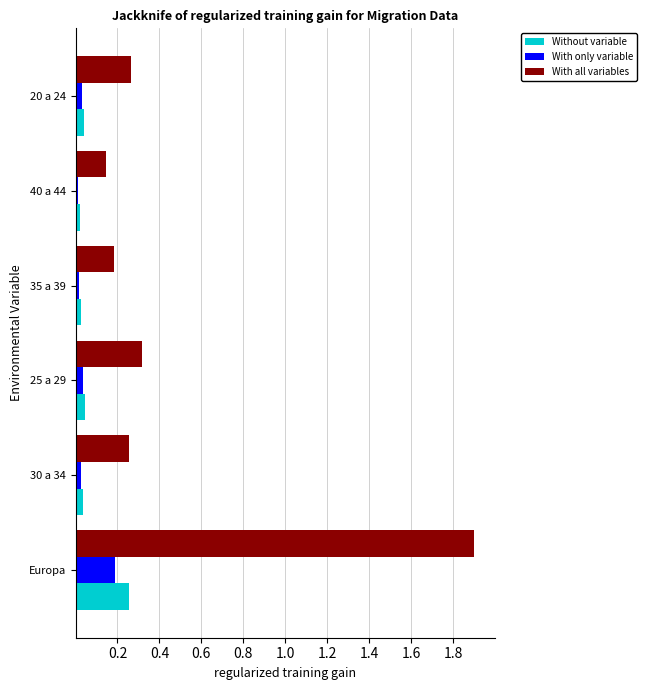

Which category has the highest value across all series?

Europa